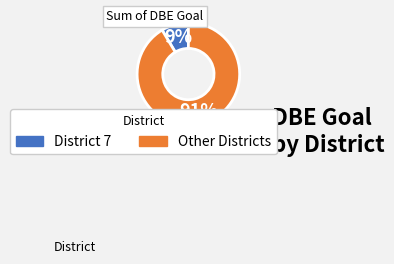

To the nearest percent, what is the average slice percentage?

50%